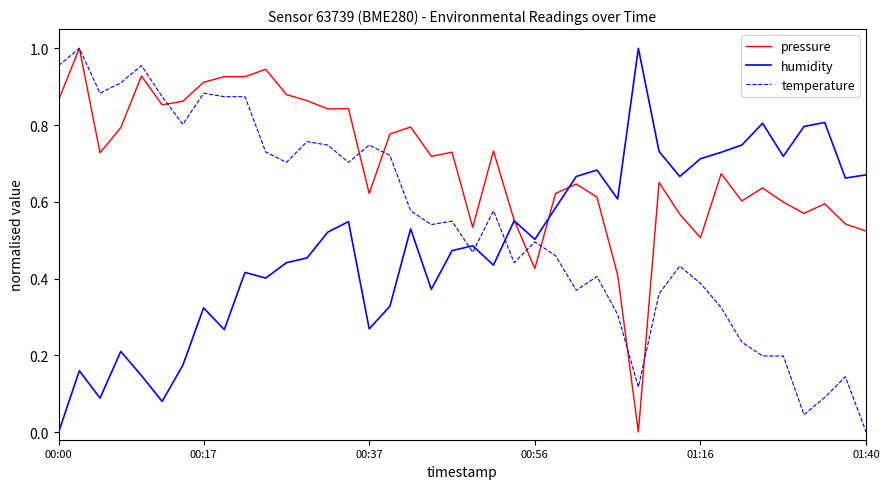

List the series in order of their overall mean, lowest first.

humidity, temperature, pressure